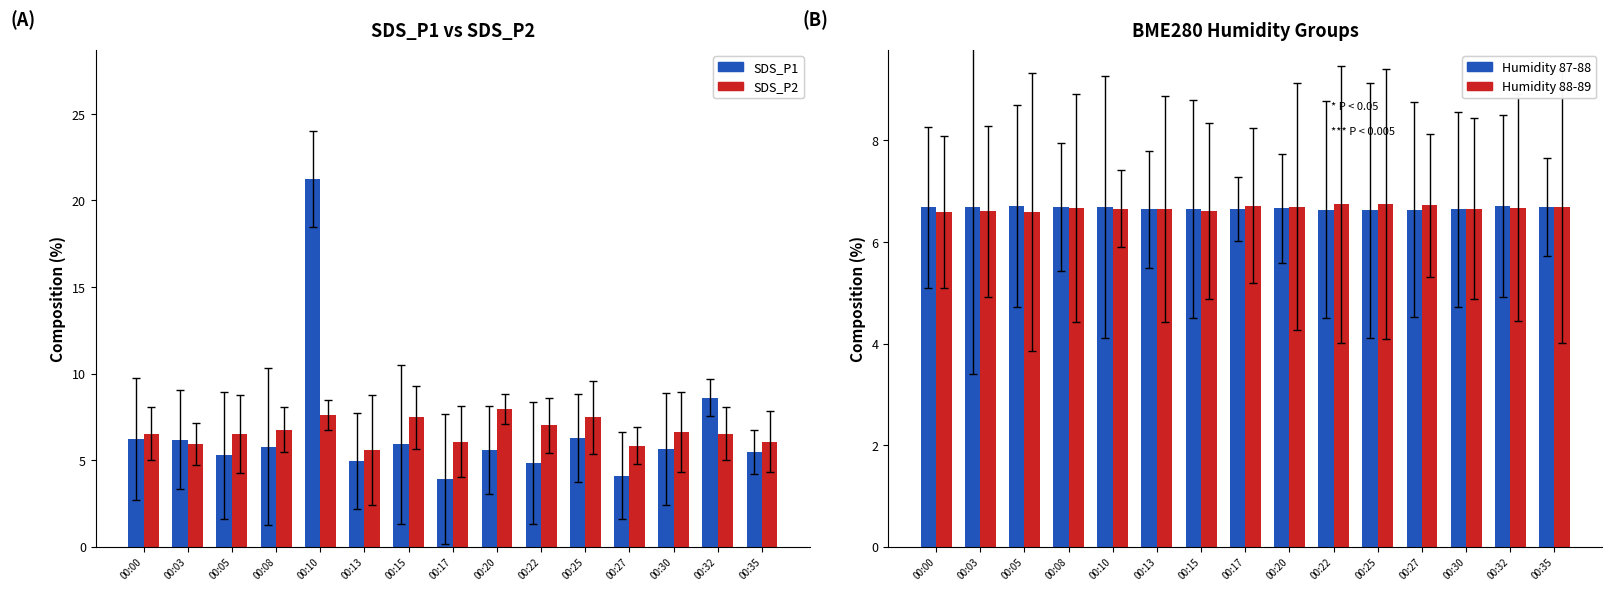

Are the bars horizontal?

No